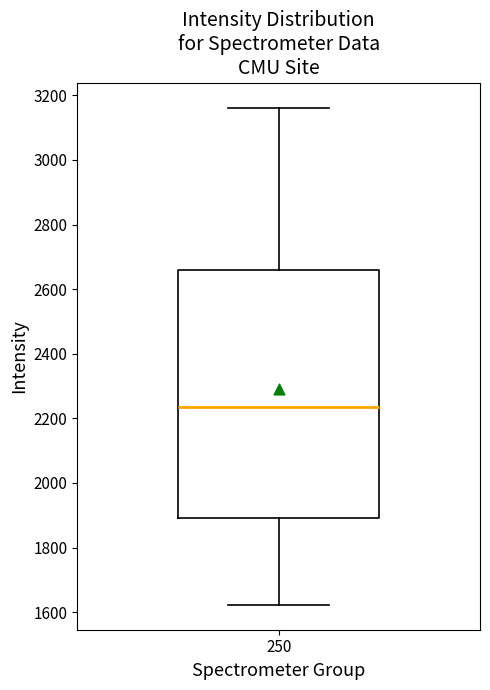

Transcribe this box plot: give where the median line is, the range the box spans, and where the two whiskers end, as read against the y-axis. The values are not printed on the chart, so give them approximately, as read against the axis.

median 2240, box 1900 to 2660, whiskers 1620 to 3160